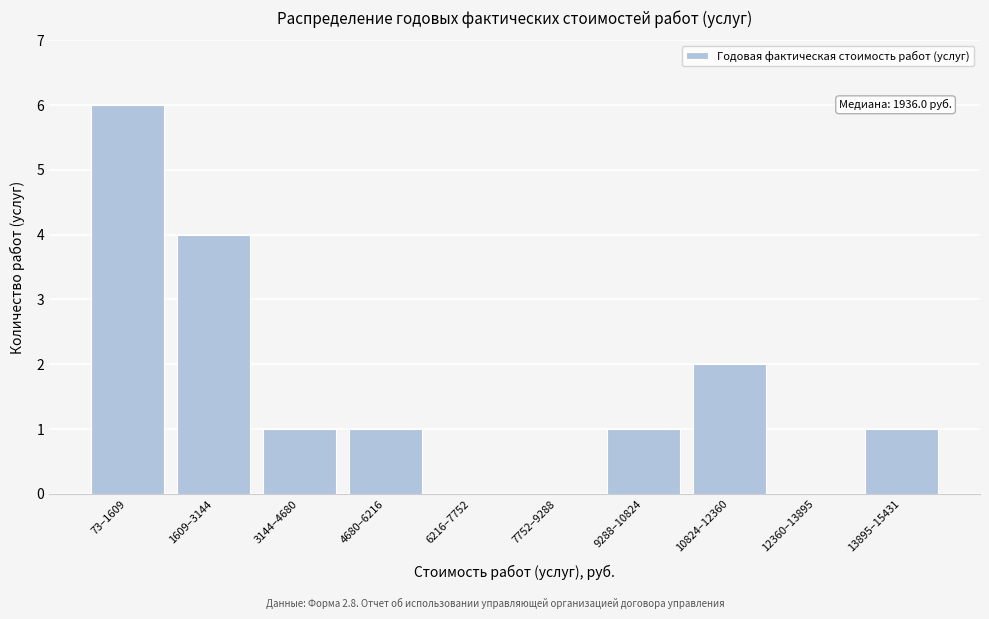

Reading left to right, transcribe all the data shown in this chart.

73–1609=6	1609–3144=4	3144–4680=1	4680–6216=1	6216–7752=0	7752–9288=0	9288–10824=1	10824–12360=2	12360–13895=0	13895–15431=1